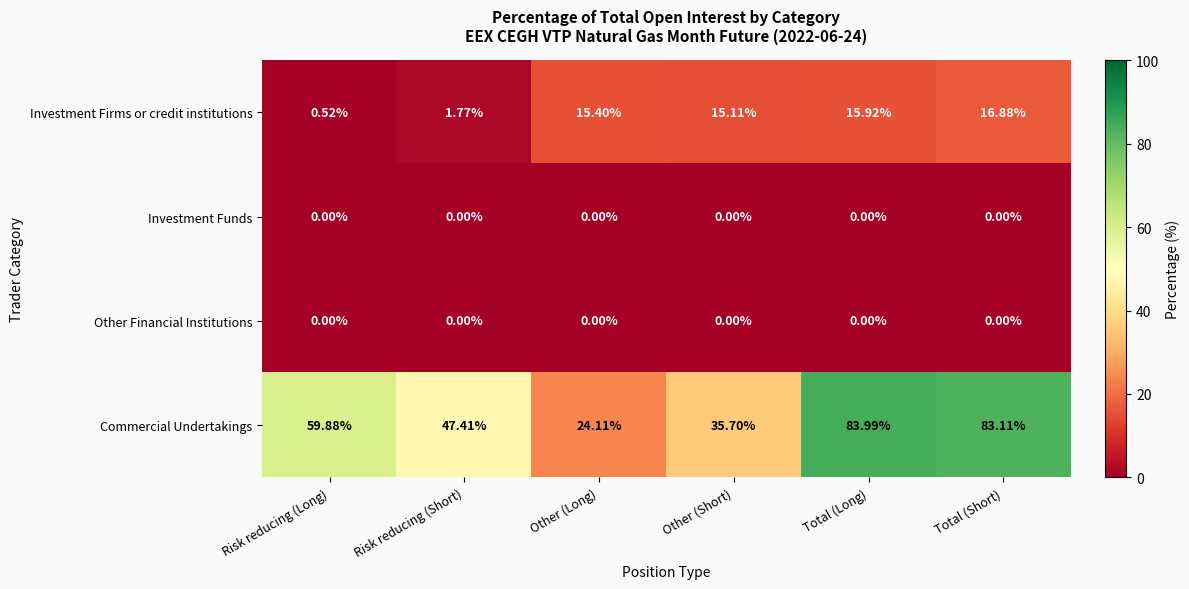

Count the number of data series in this chart.

4